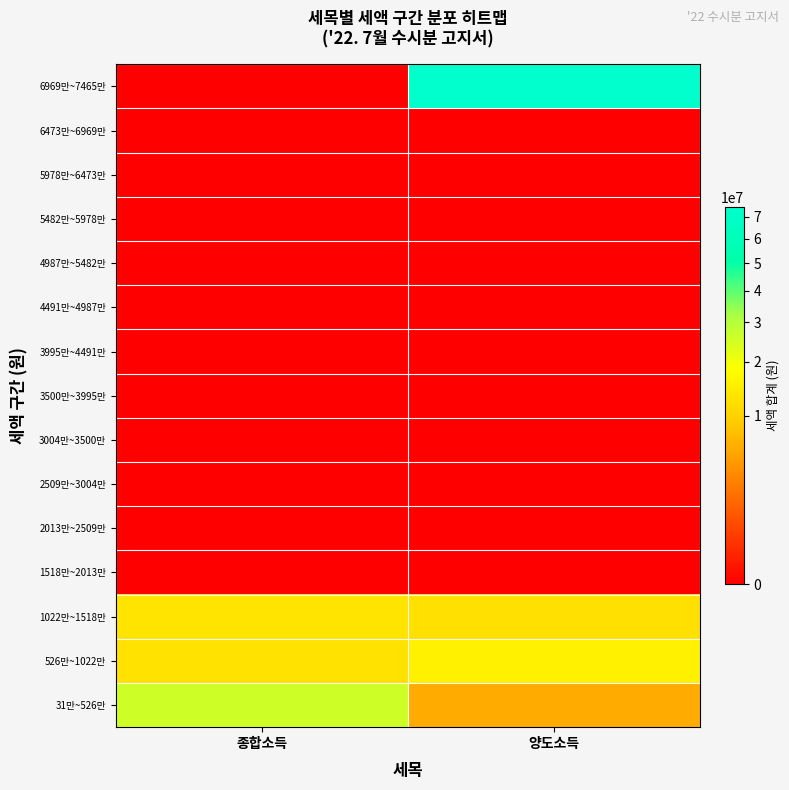

What is the difference between the highest and lowest values at 양도소득?

74650060